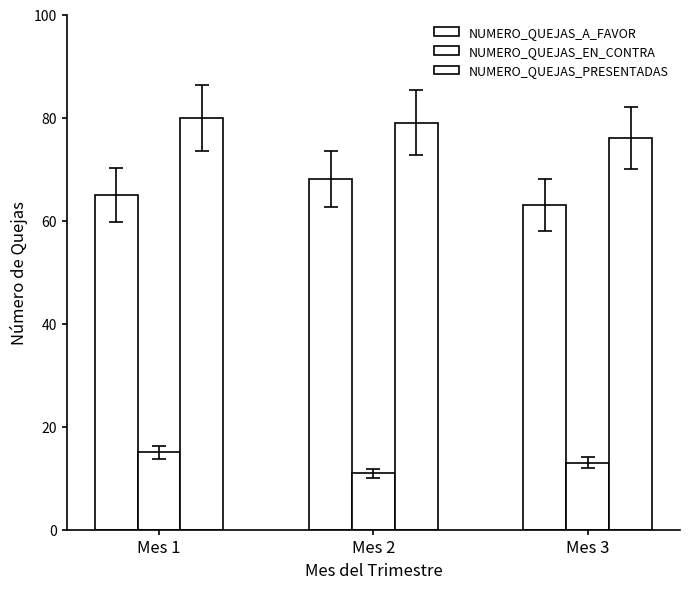

Does the chart contain any negative values?

No